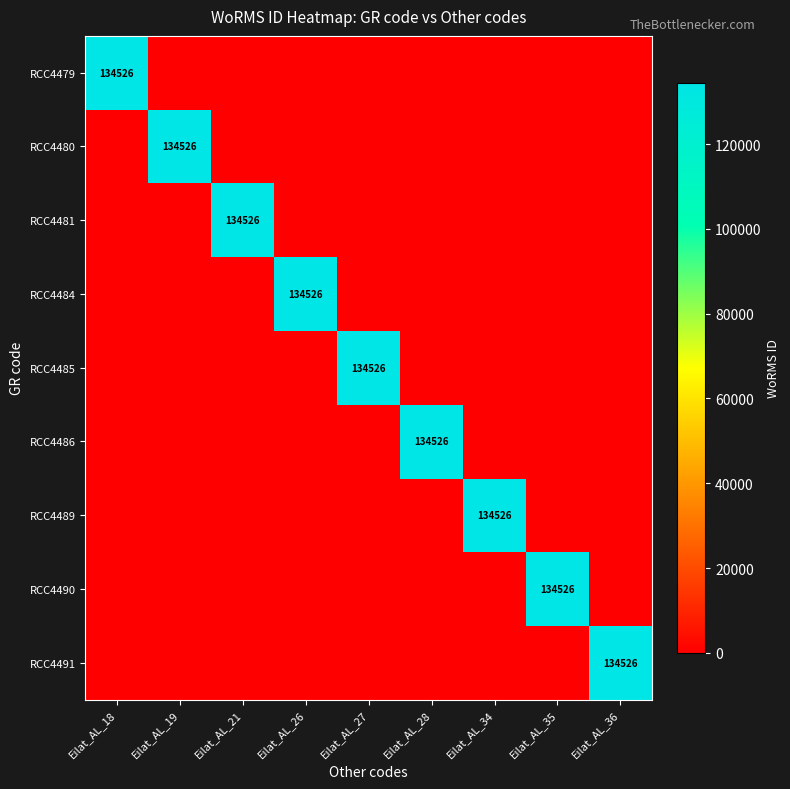

At Eilat_AL_28, list the series in order from largest to smallest.

RCC4486, RCC4479, RCC4480, RCC4481, RCC4484, RCC4485, RCC4489, RCC4490, RCC4491